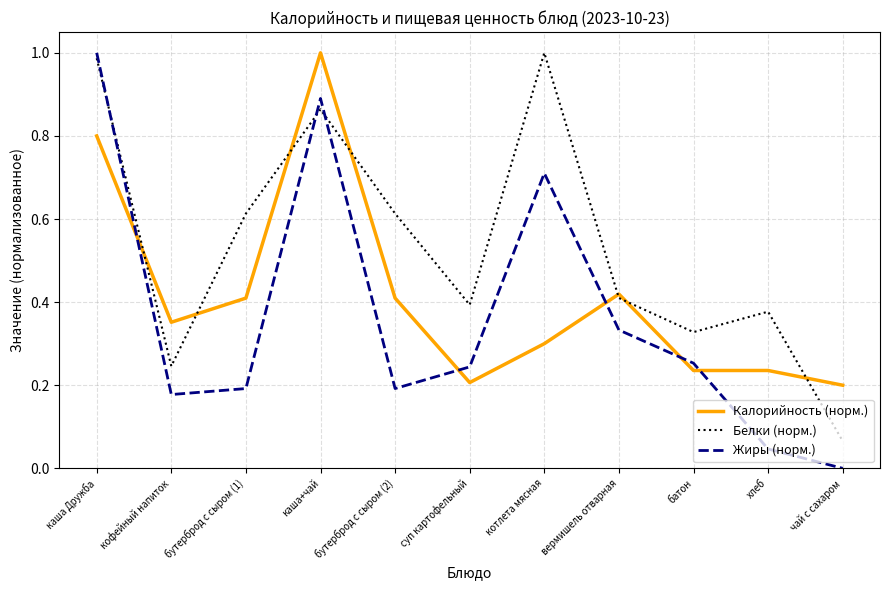

Which series has the largest range (max minus min)?

Жиры (норм.)